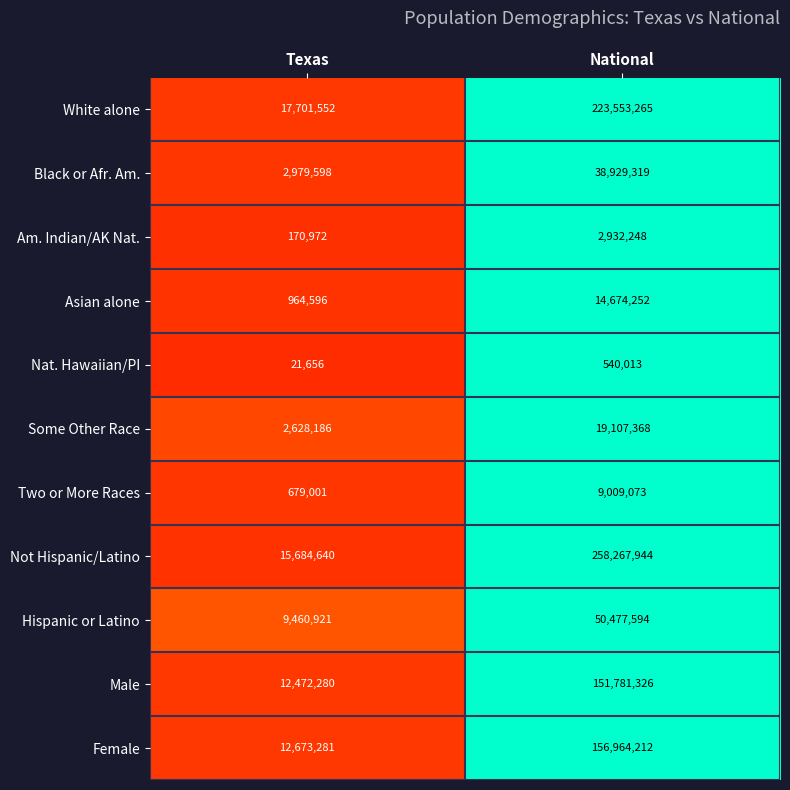

Reading left to right, extract all data points from this chart.

White alone: 17701552	223553265
Black or Afr. Am.: 2979598	38929319
Am. Indian/AK Nat.: 170972	2932248
Asian alone: 964596	14674252
Nat. Hawaiian/PI: 21656	540013
Some Other Race: 2628186	19107368
Two or More Races: 679001	9009073
Not Hispanic/Latino: 15684640	258267944
Hispanic or Latino: 9460921	50477594
Male: 12472280	151781326
Female: 12673281	156964212